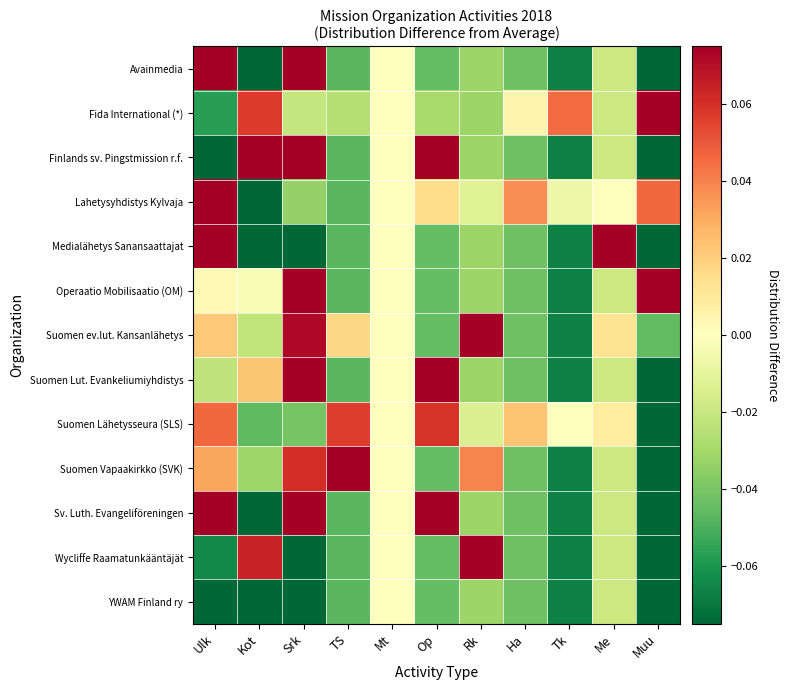

At how many categories does at least one series exceed 0?

10